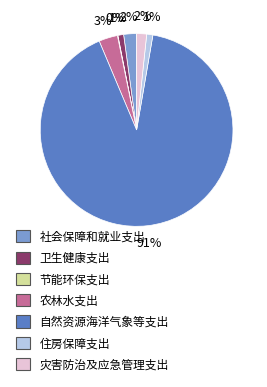

To the nearest percent, what percentage of the pie is 农林水支出?

3%